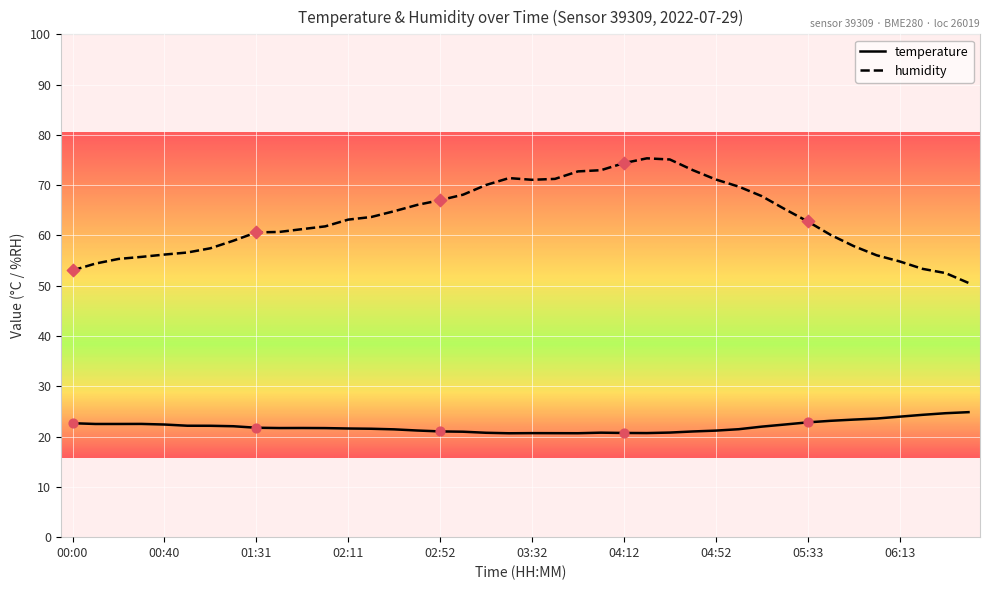

What are all the series names shown in the legend?

temperature, humidity